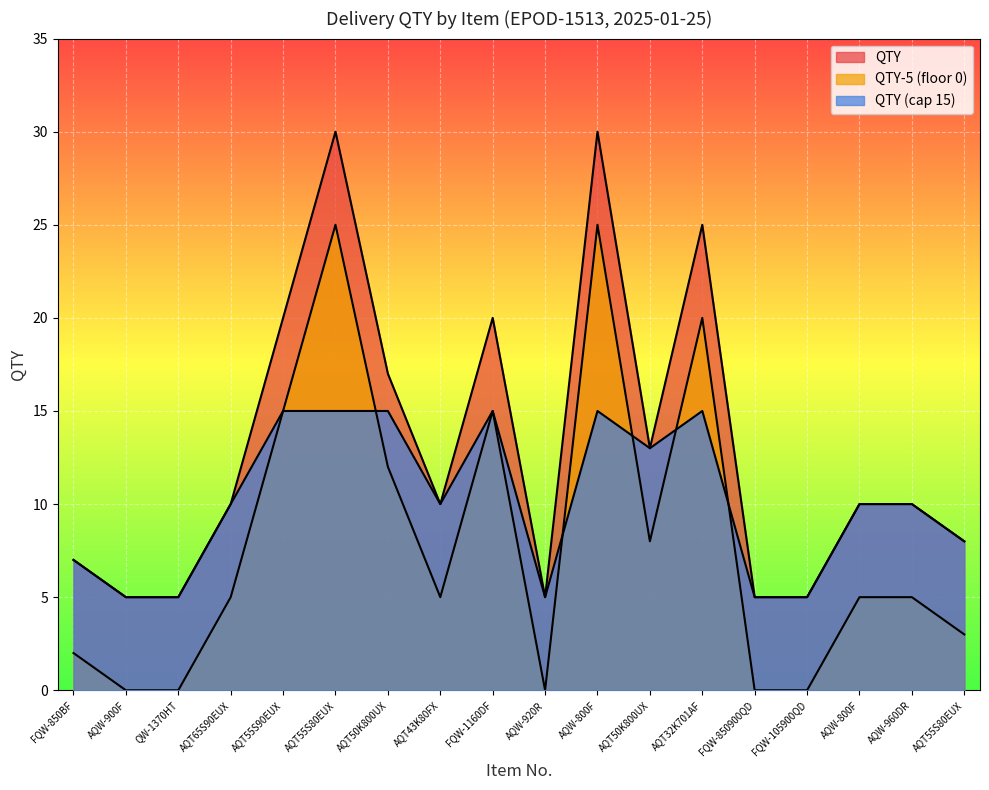

What is the difference between the maximum and minimum values in the FQW-850BF series?

25